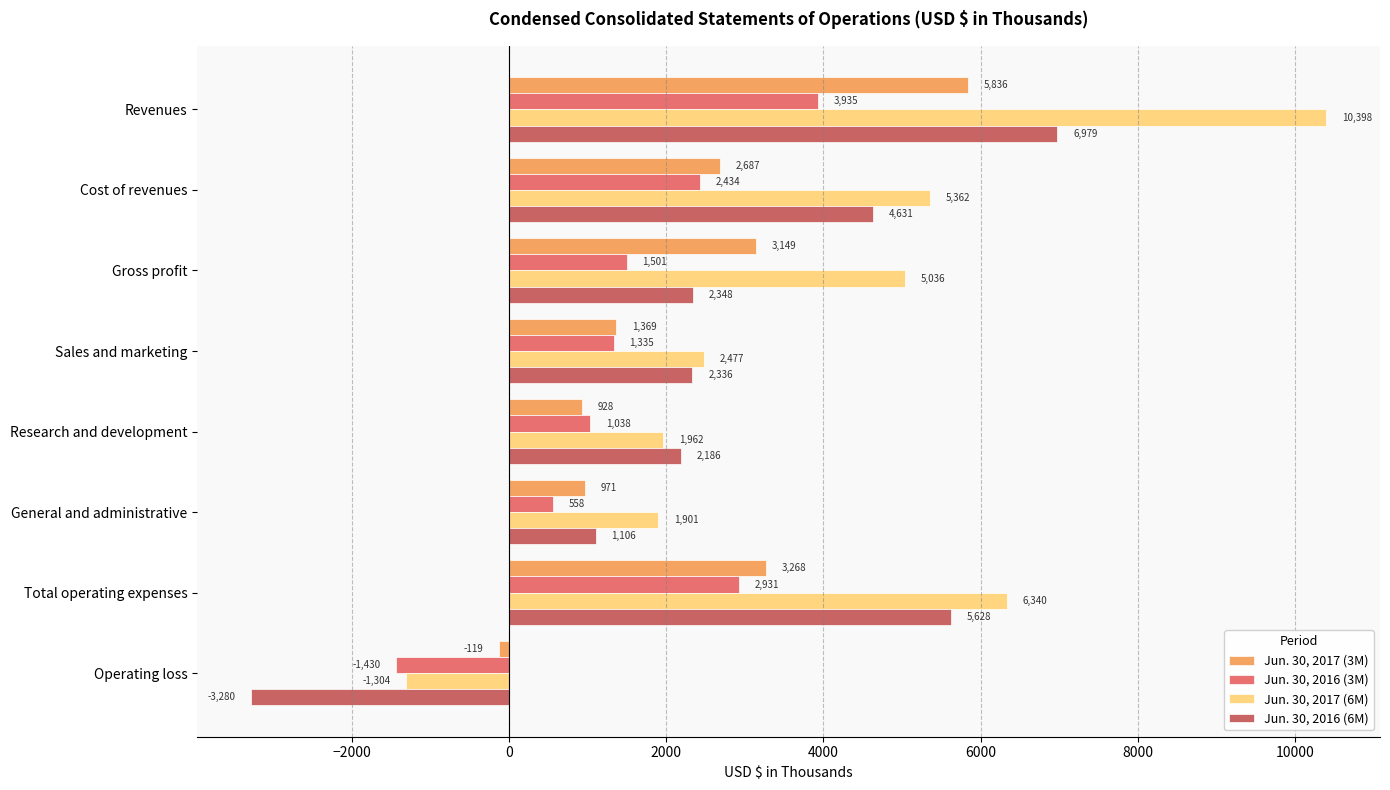

How many values in Jun. 30, 2016 (3M) are above zero?

7